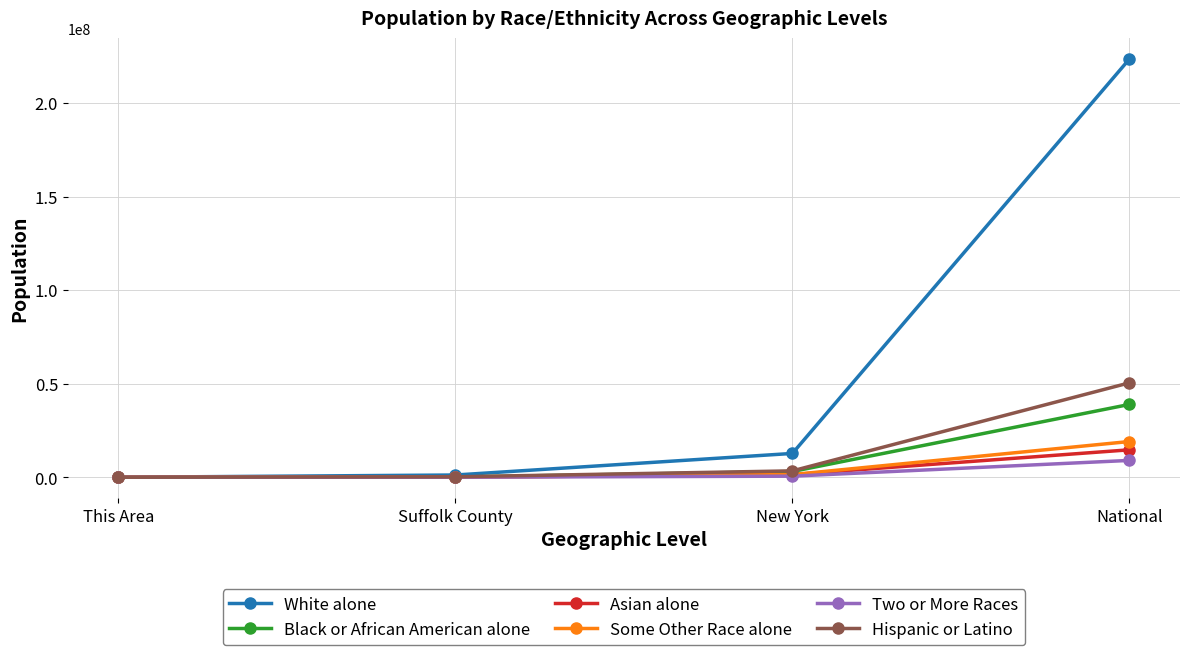

The Asian alone series shows 14674252 at National. True or false?

True